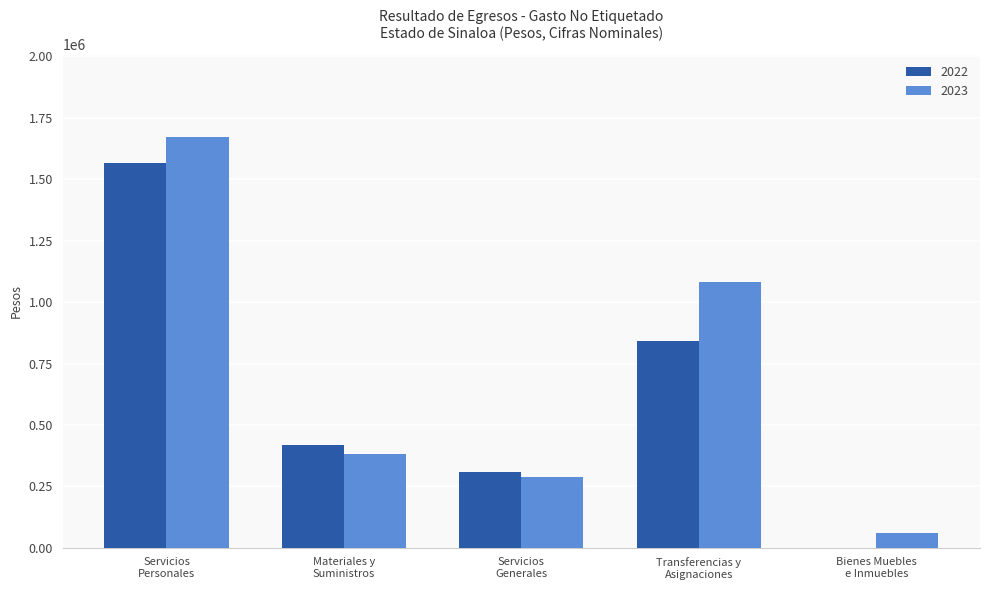

What is the sum of all 2023 values?

3485719.7